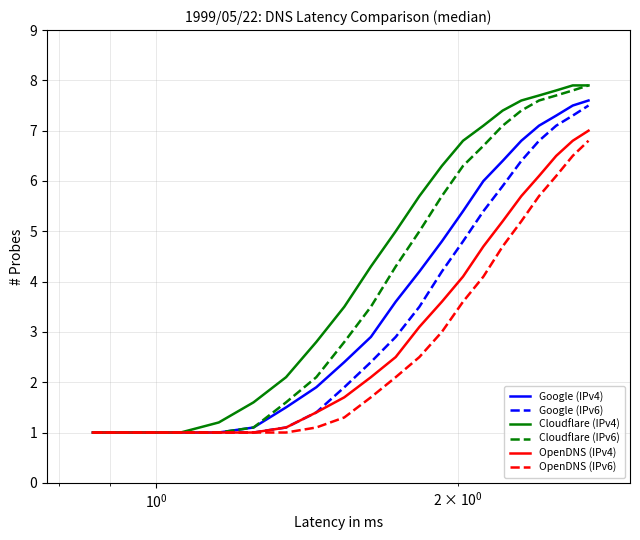

What is the maximum value for Google (IPv4)?

7.6